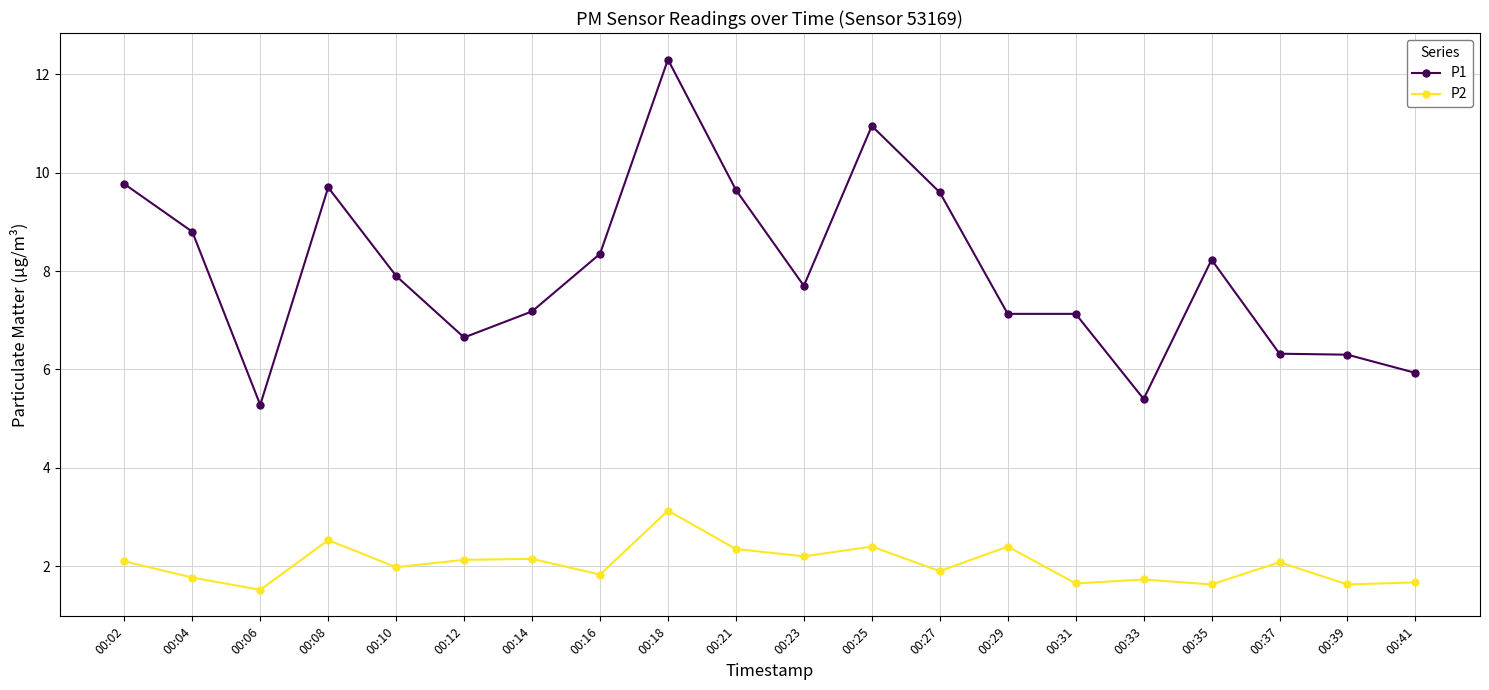

True or false: P1 and P2 intersect in this chart.

False